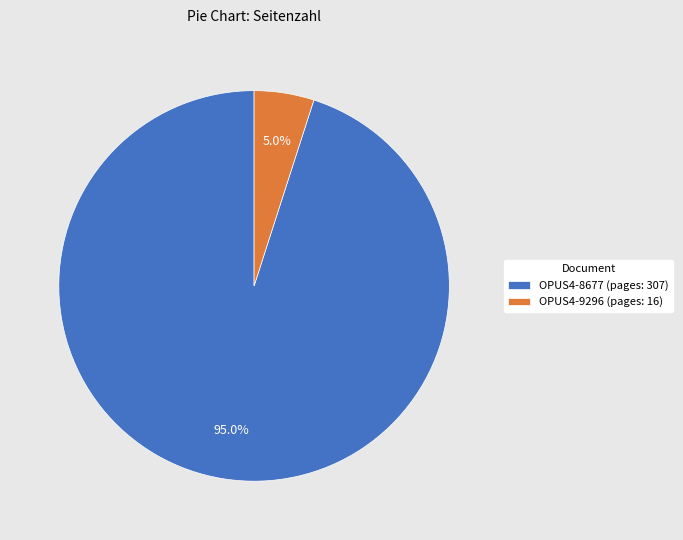

To the nearest percent, what is the difference between the largest and smallest slice percentages?

90%